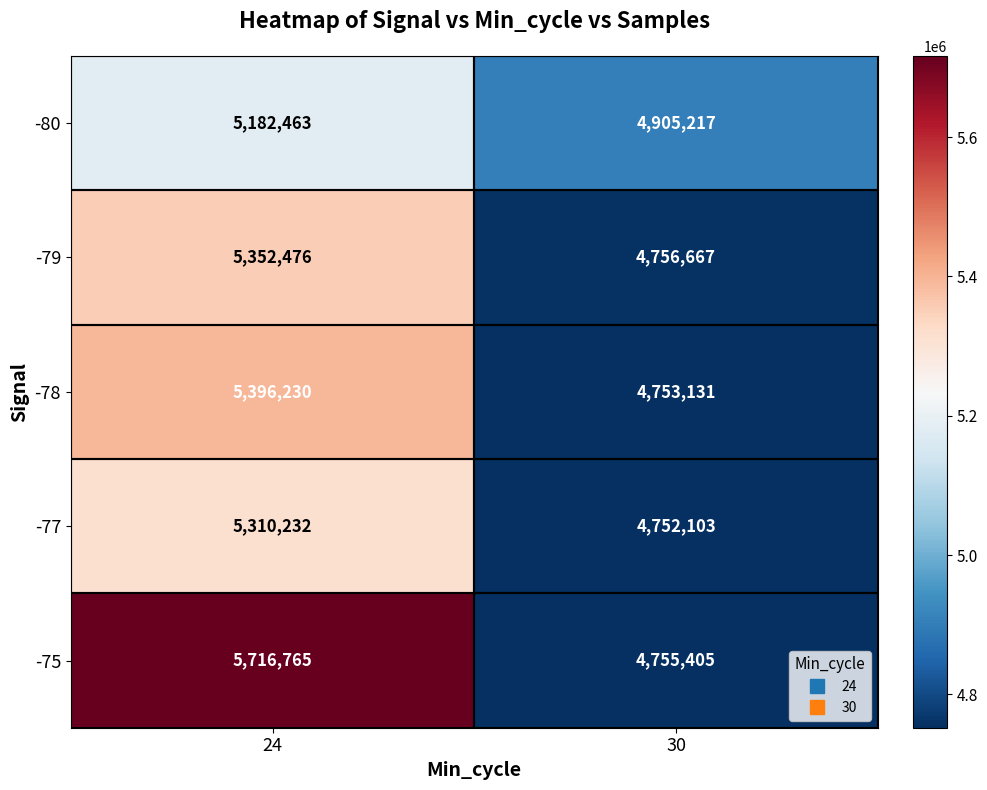

How many distinct data groups are displayed?

5